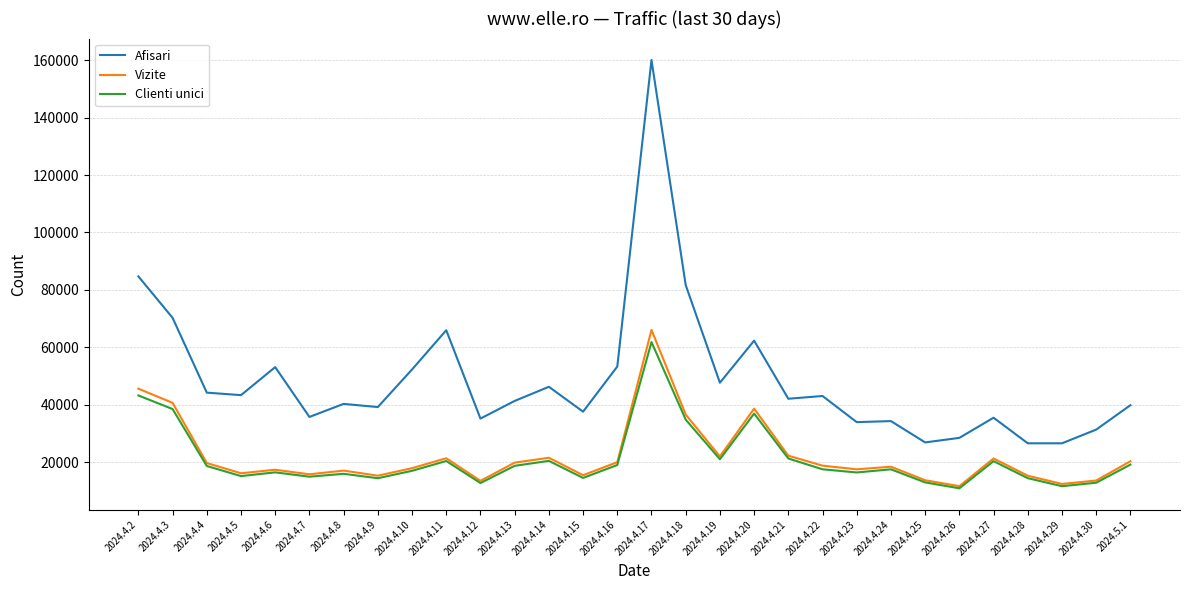

Which series has the largest total across all categories?

Afisari